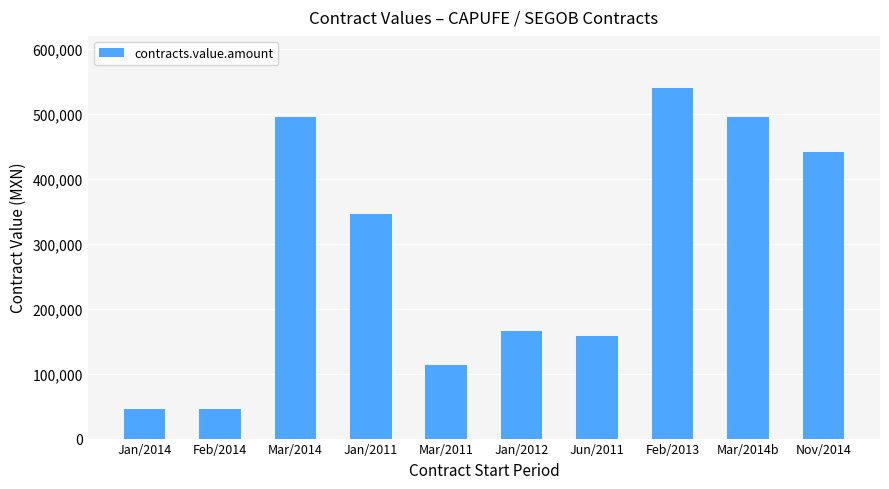

Approximately how many times larger is the value at Jan/2012 compared to Feb/2014?

3.7